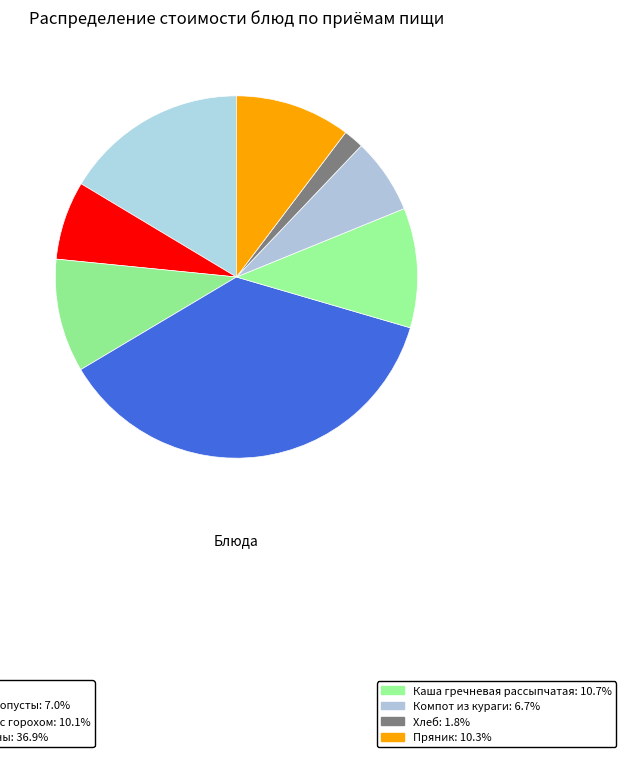

Rank the categories by value from highest to lowest.

Котлеты из говядины, бананы, Каша гречневая рассыпчатая, Пряник, Суп картофельный с горохом, Салат из свеклы и копусты, Компот из кураги, Хлеб